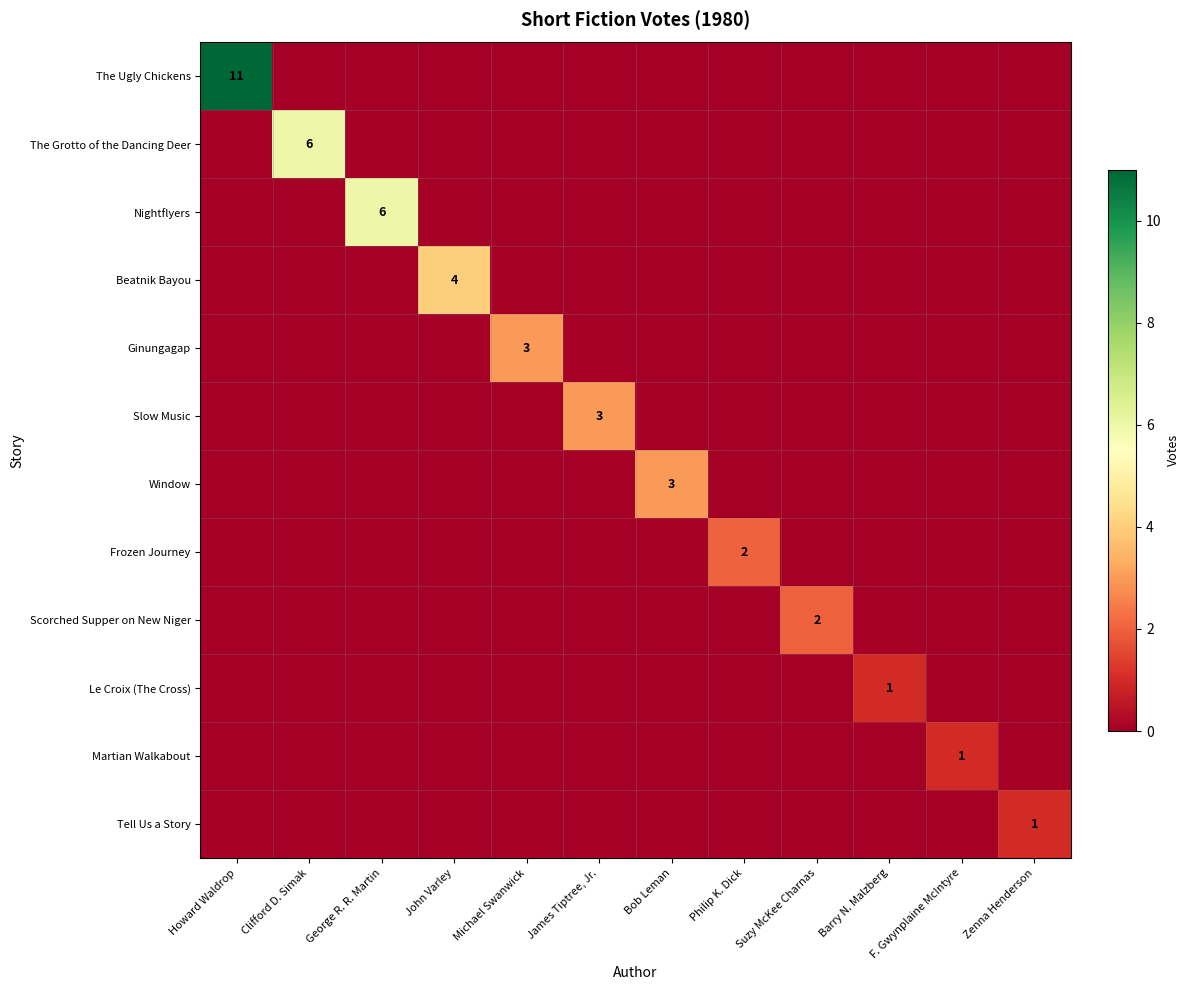

The Martian Walkabout series shows 0 at Zenna Henderson. True or false?

True